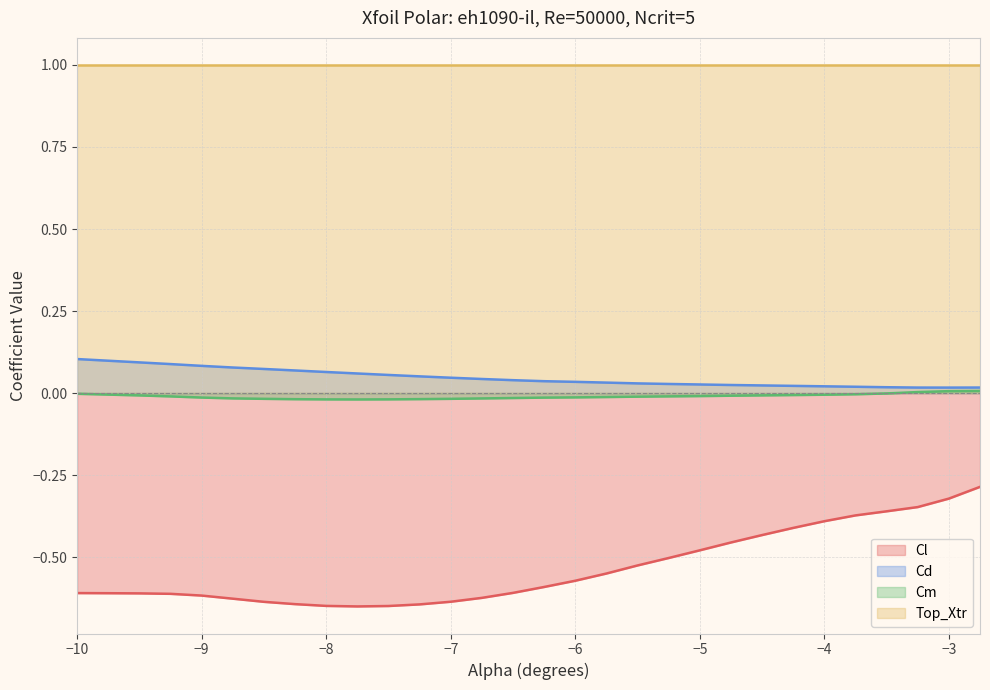

At how many categories does at least one series exceed 0?

30